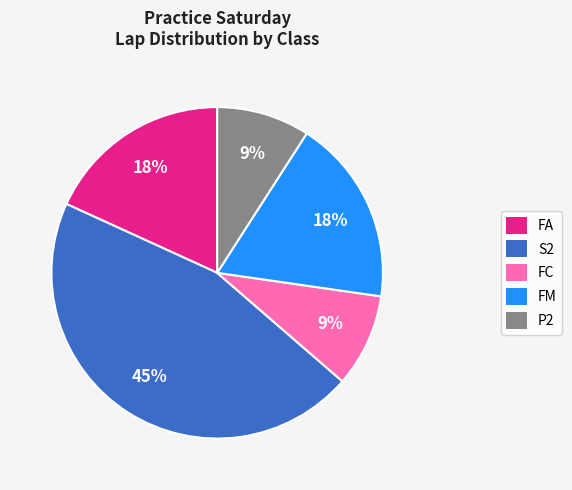

What is the ratio of the value at FA to the value at P2?

2.0